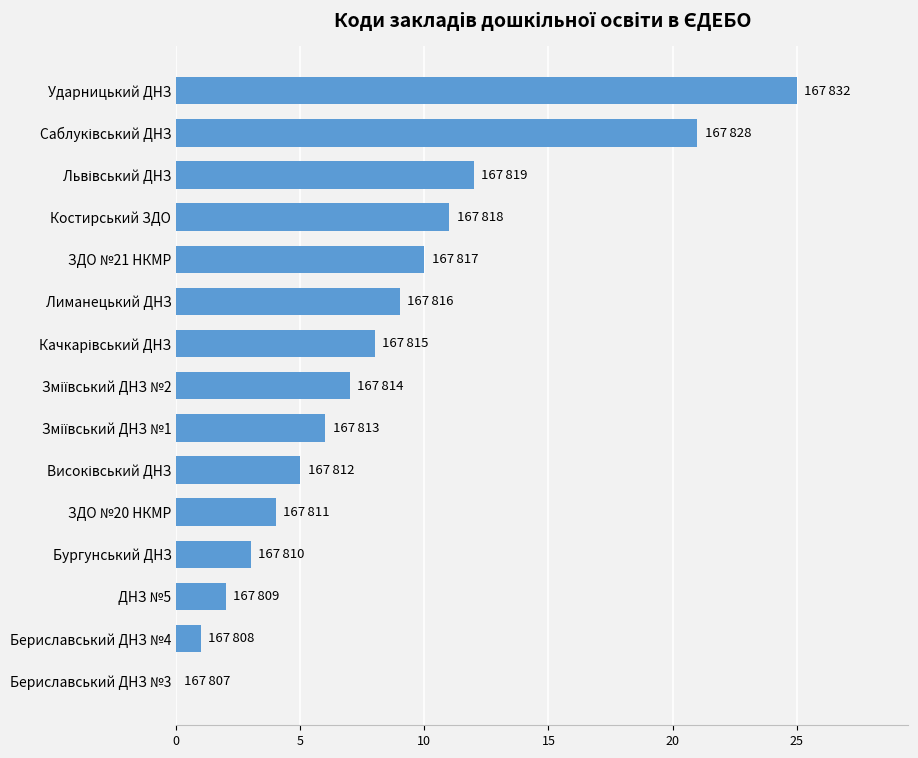

Is it true that the value at ДНЗ №5 is 2?

True